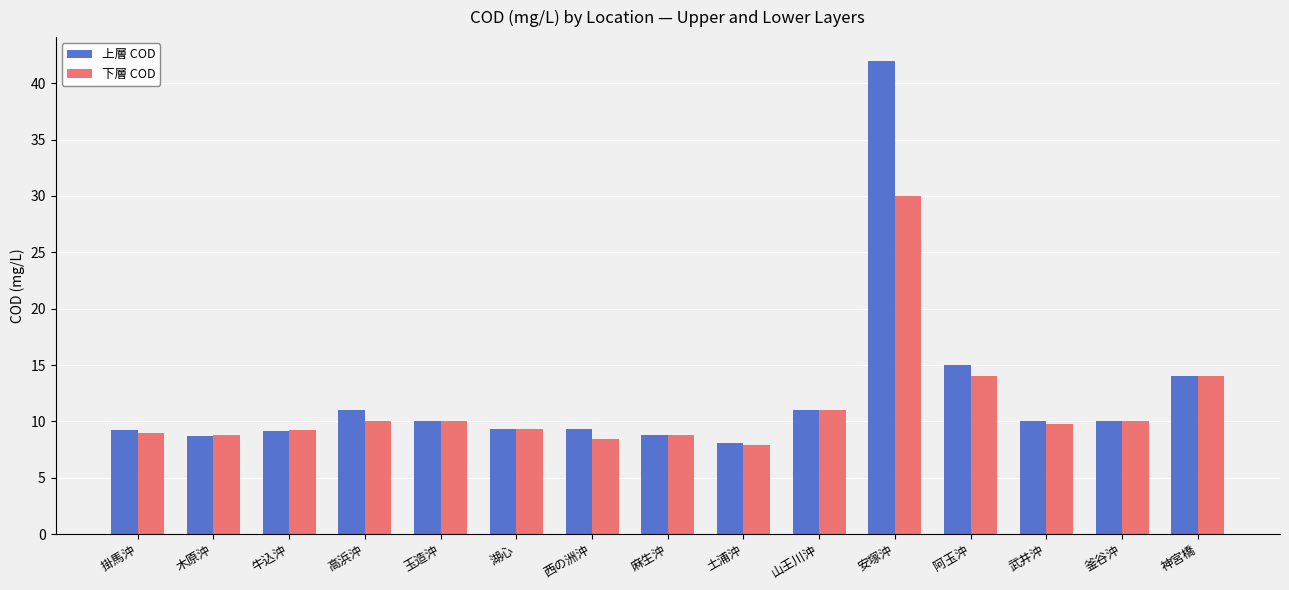

At which category is the sum across all series the highest?

安塚沖